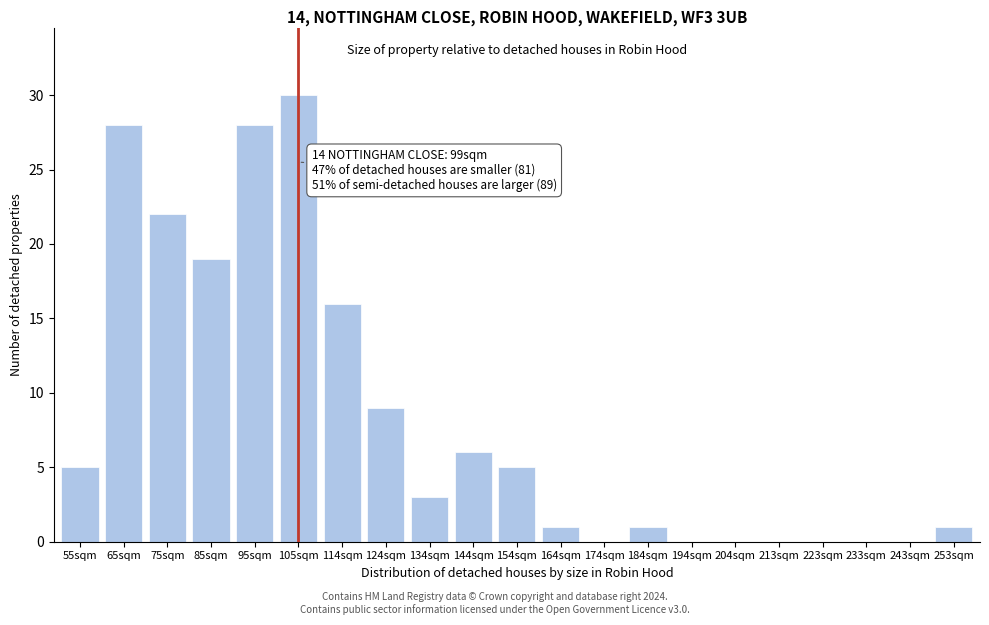

Reading left to right, list all the values displayed in this chart.

55sqm=5	65sqm=28	75sqm=22	85sqm=19	95sqm=28	105sqm=30	114sqm=16	124sqm=9	134sqm=3	144sqm=6	154sqm=5	164sqm=1	174sqm=0	184sqm=1	194sqm=0	204sqm=0	213sqm=0	223sqm=0	233sqm=0	243sqm=0	253sqm=1